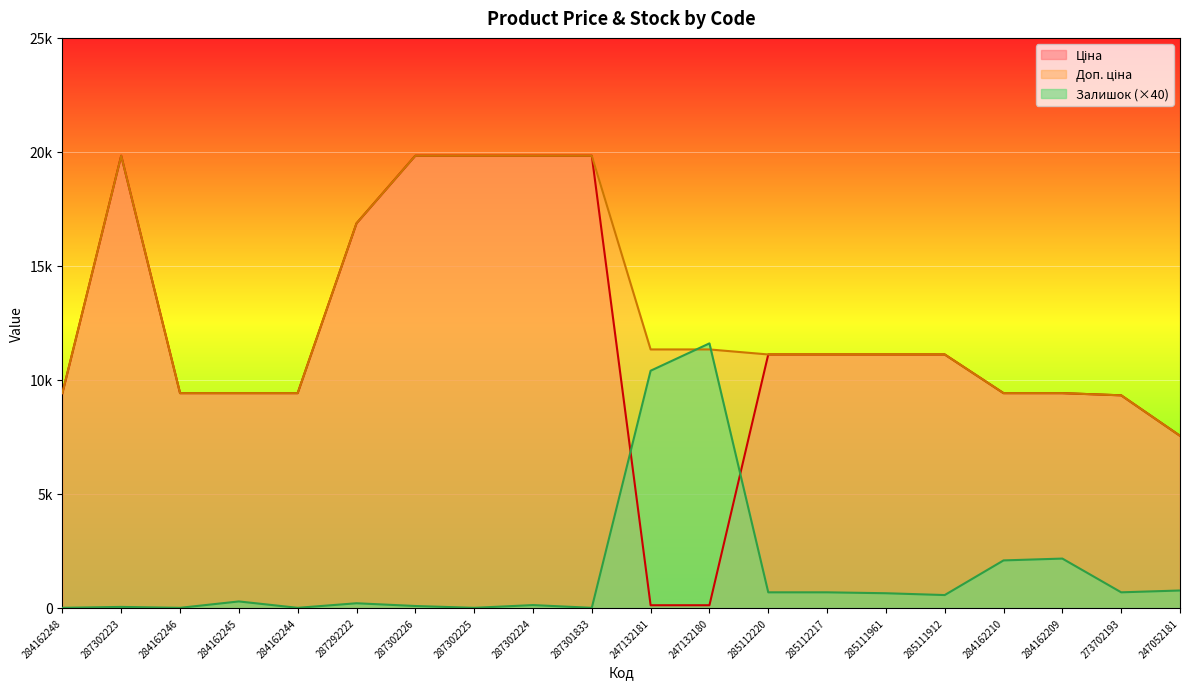

Which series has the largest total across all categories?

Доп. ціна